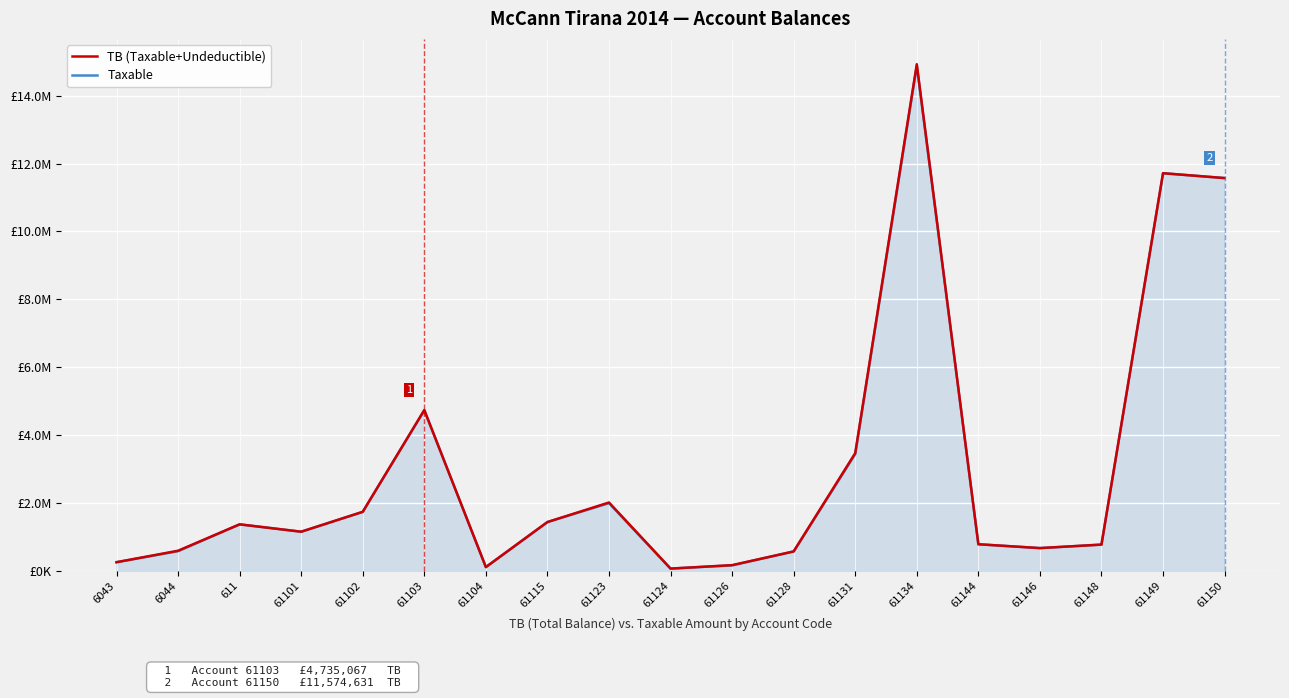

True or false: TB (Taxable+Undeductible) and Taxable intersect in this chart.

False